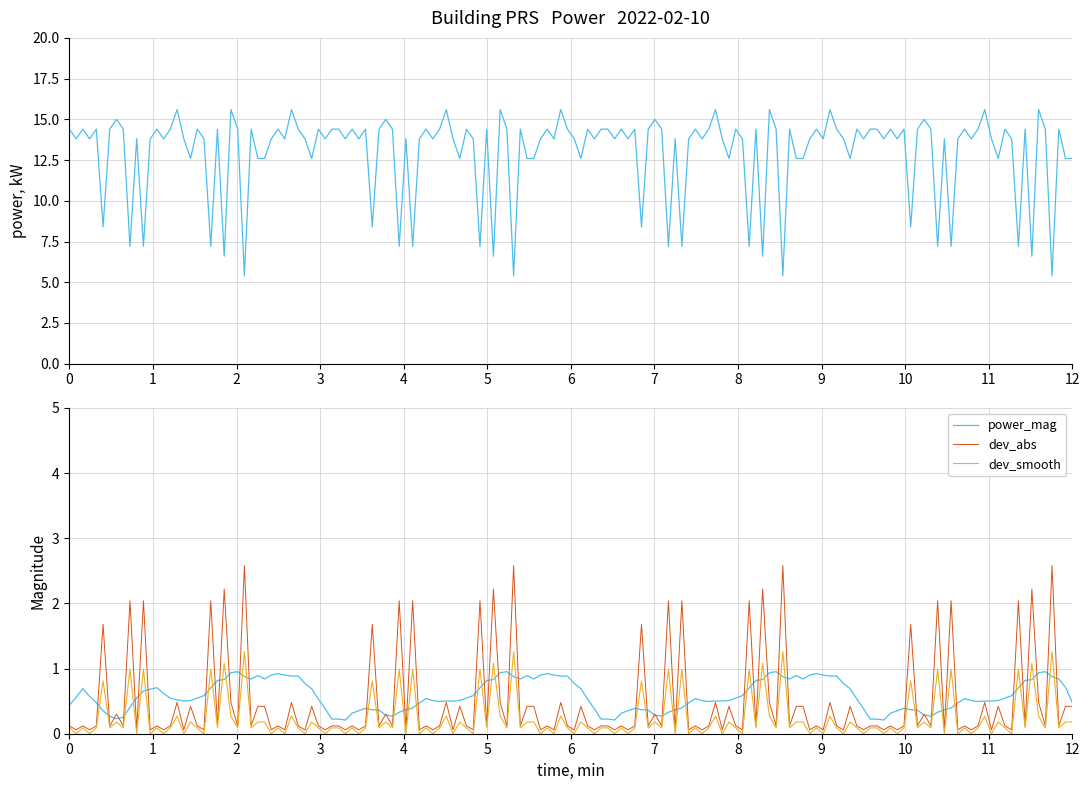

Is it true that the value at 07:00 is 18.3?

False